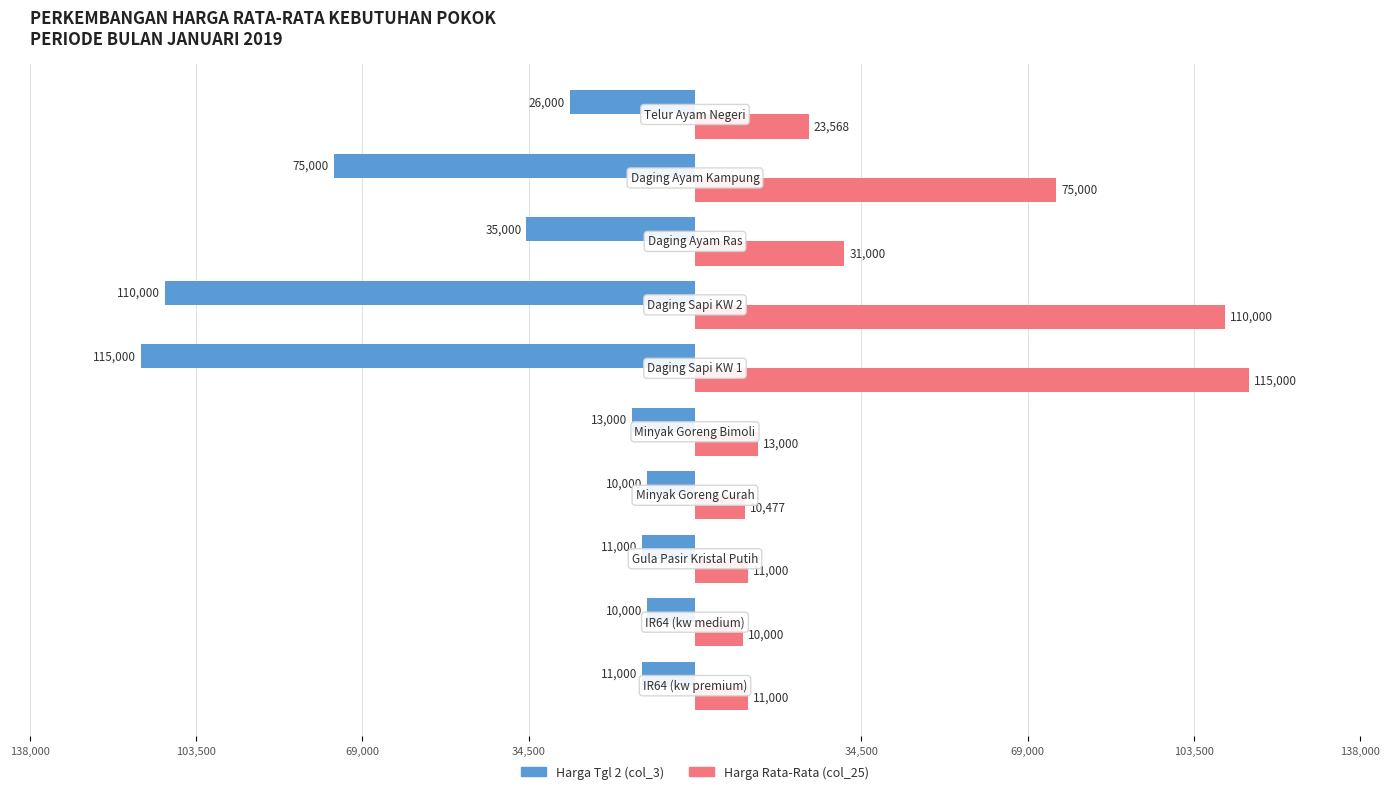

What are all the series names shown in the legend?

Harga Tgl 2 (col_3), Harga Rata-Rata (col_25)